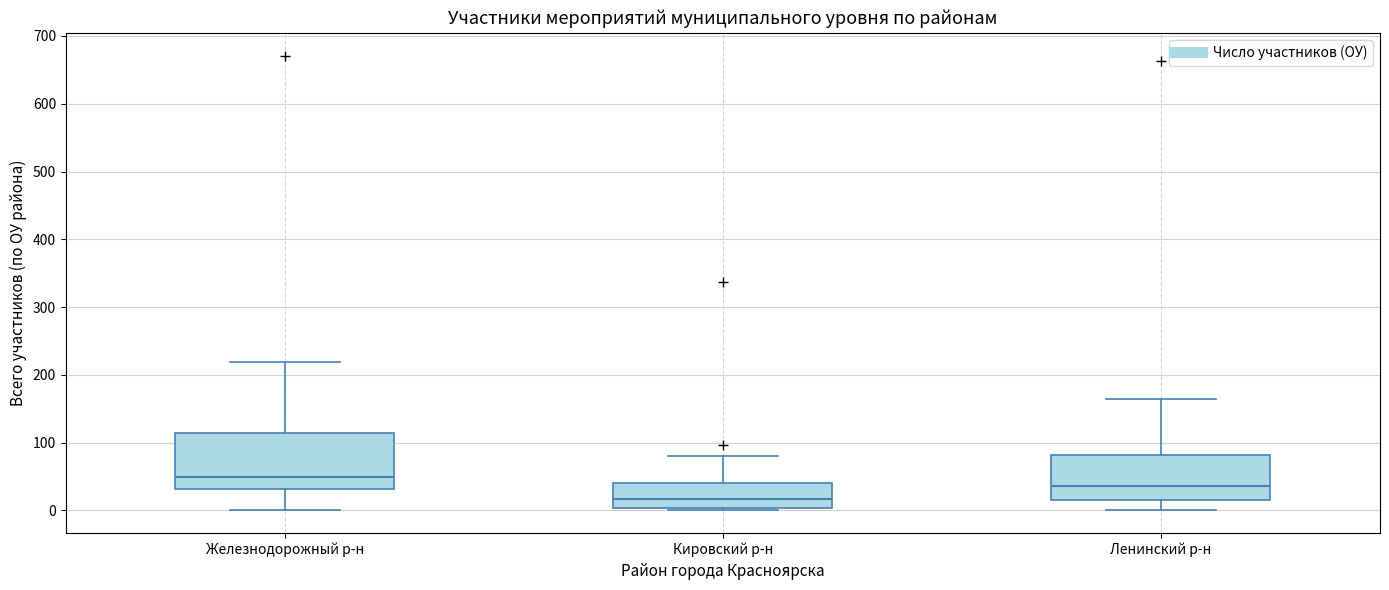

Reading left to right, read every box against the y-axis: the position of its median line, the range the box covers, and the ends of its whiskers. The values are not printed on the chart, so give them approximately, as read against the axis.

Железнодорожный р-н: median 50, box 30 to 110, whiskers 0 to 220
Кировский р-н: median 20, box 0 to 40, whiskers 0 (just below the box's lower edge) to 80
Ленинский р-н: median 40, box 20 to 80, whiskers 0 to 170